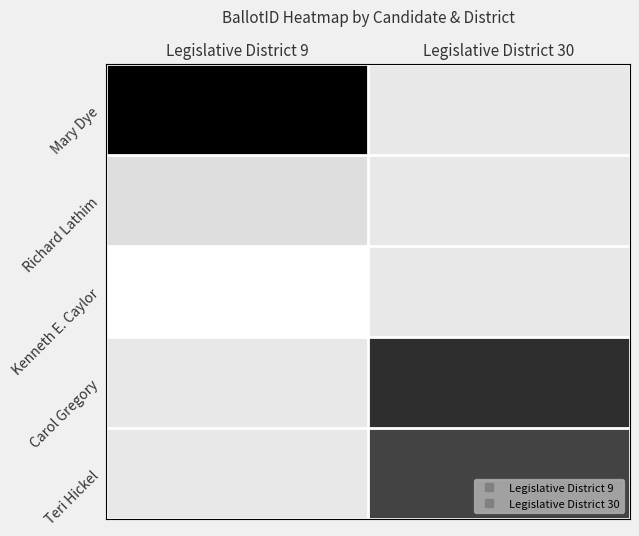

List the series in order of their peak value, lowest first.

Mary Dye, Richard Lathim, Kenneth E. Caylor, Carol Gregory, Teri Hickel